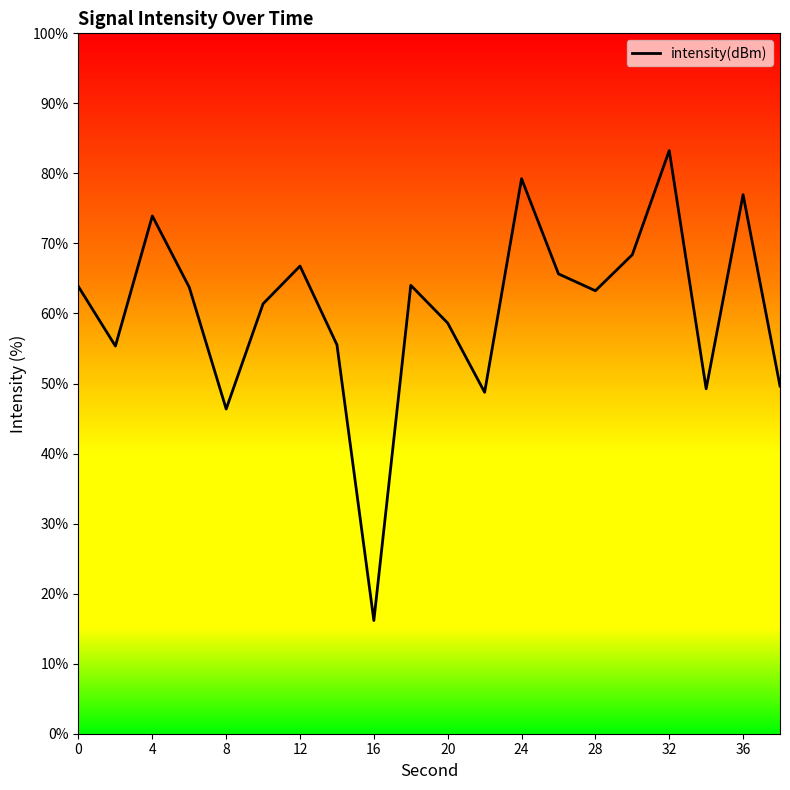

How many values exceed 63?

11